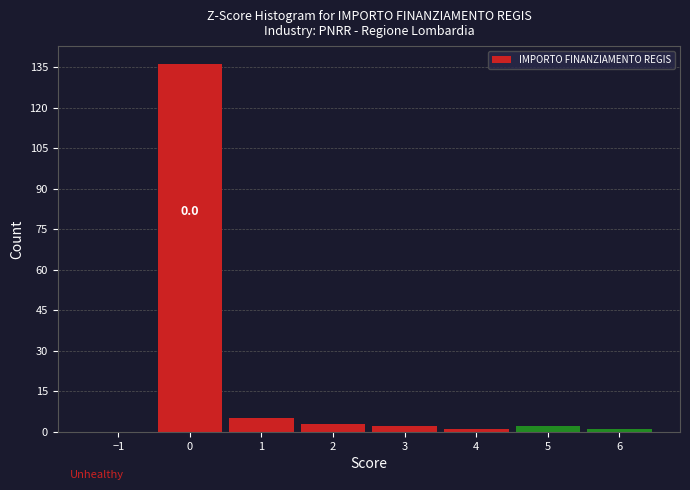

Which range on the x-axis has the tallest bar?

-0.5 to 0.5